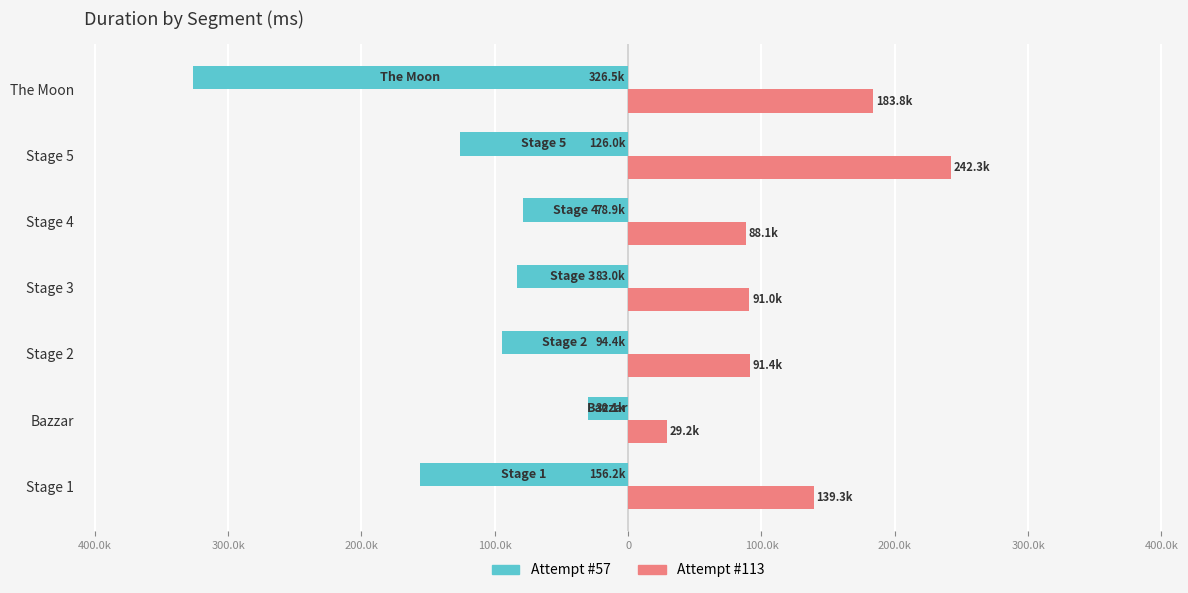

What are all the series names shown in the legend?

Attempt #57, Attempt #113